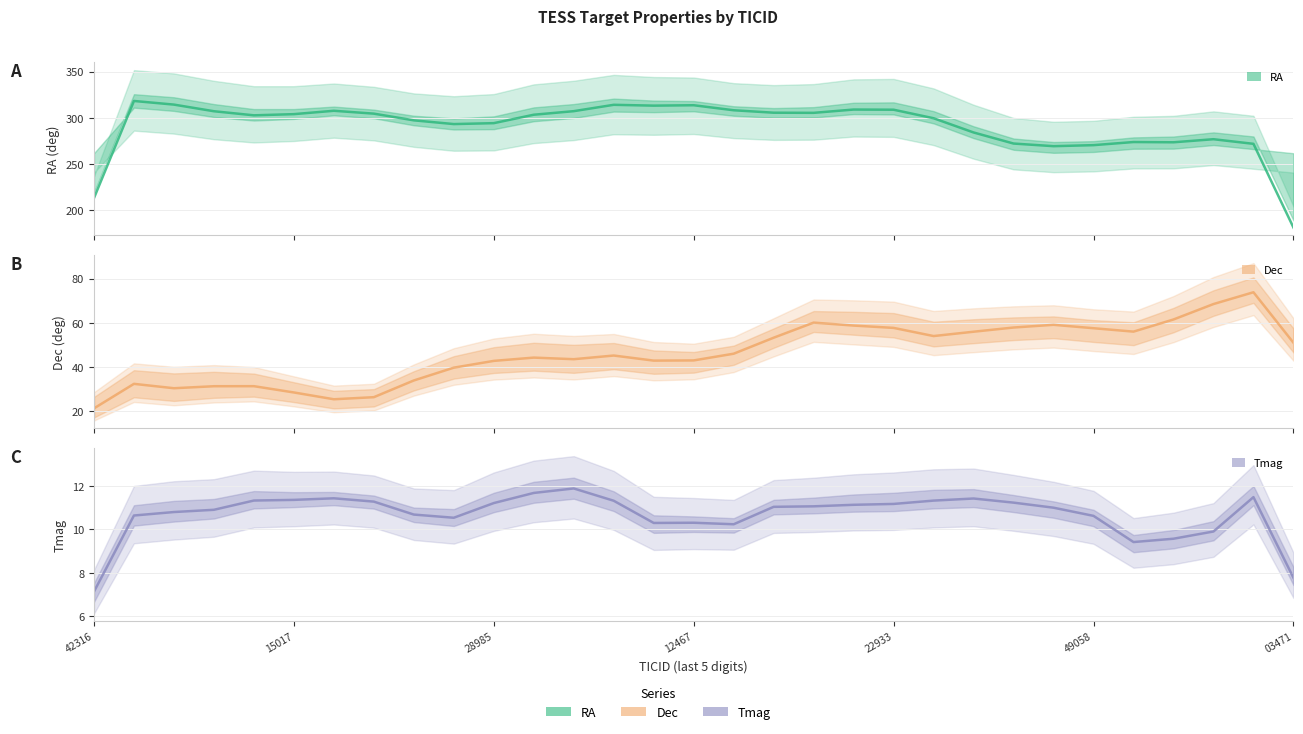

What is the maximum value shown in the chart?

318.2